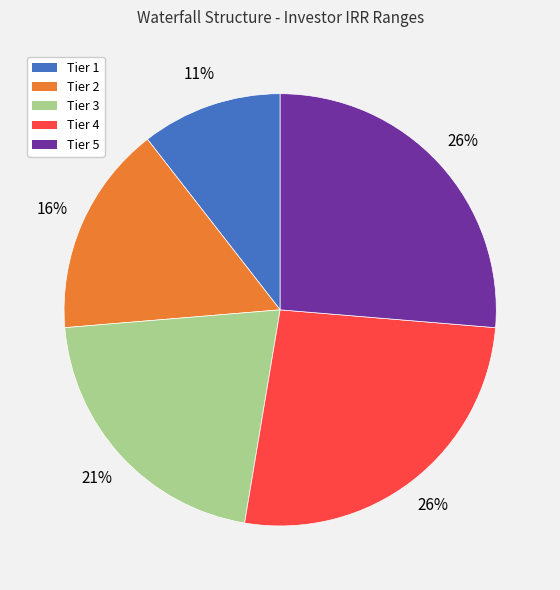

Which slice is the smallest?

Tier 1